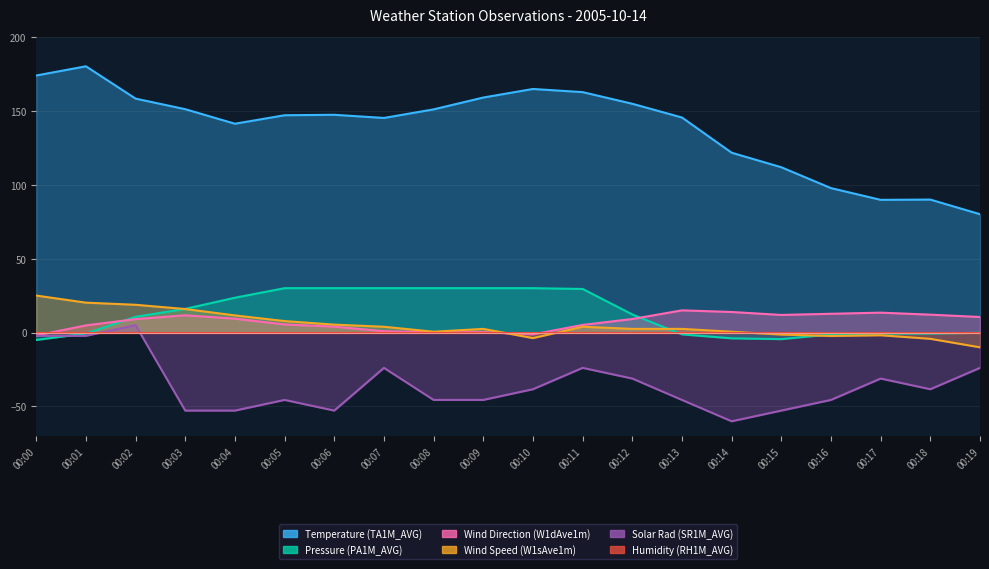

Where do Solar Rad (SR1M_AVG) and Wind Direction (W1dAve1m) first cross each other?

00:00 and 00:01